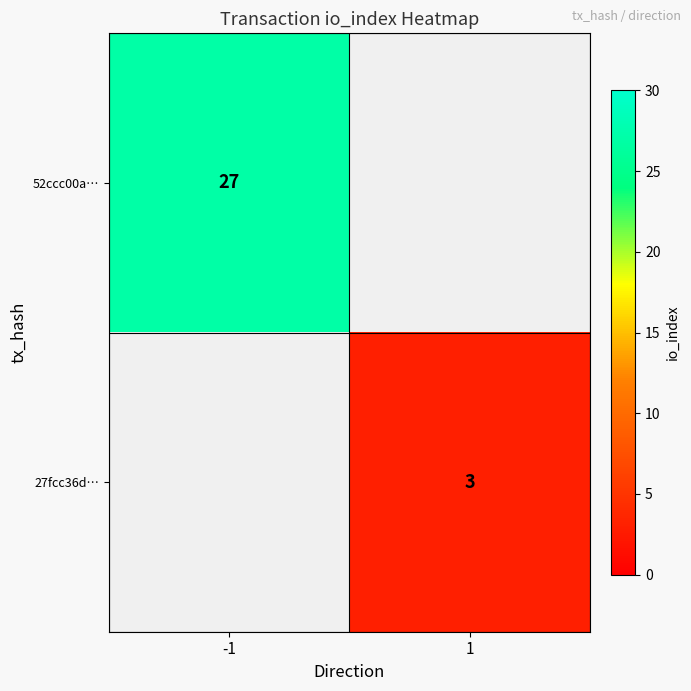

The value of 27fcc36d… at 1 is 3. True or false?

True